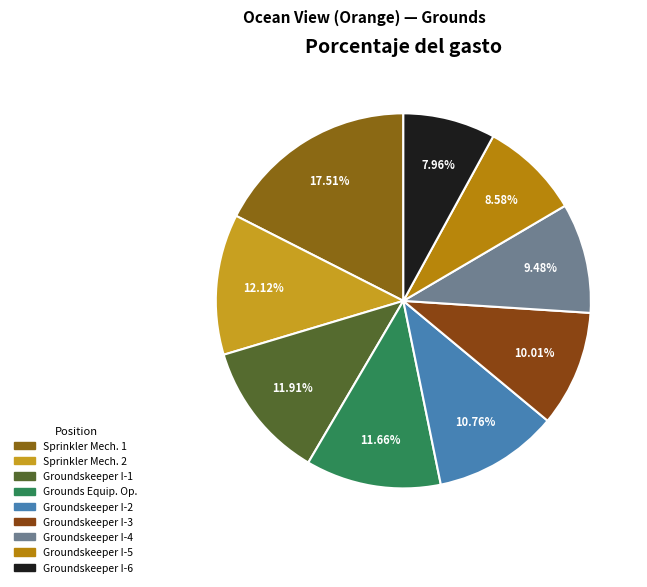

How many segments does this pie chart have?

9